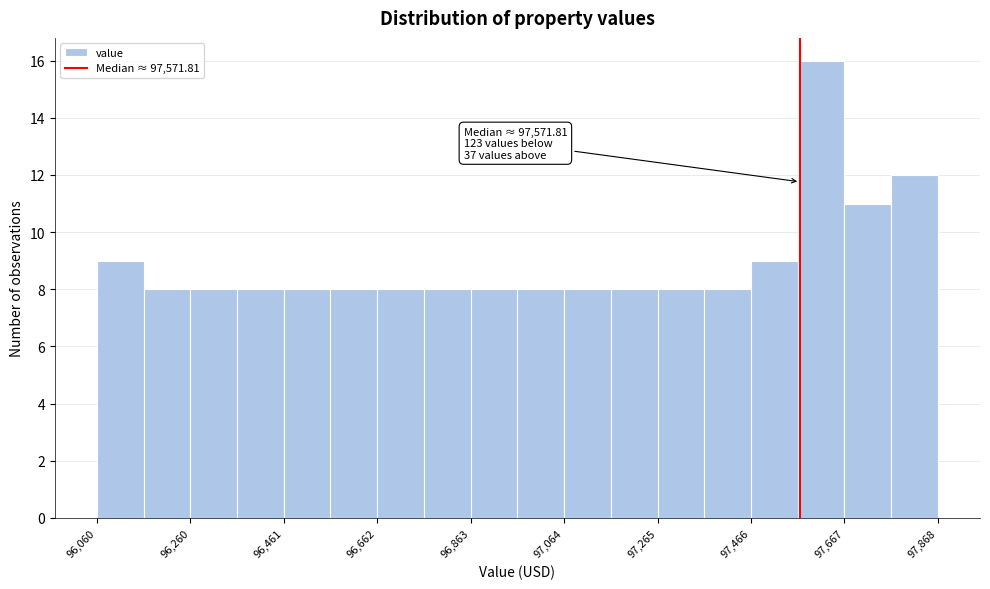

Around what value on the x-axis is the tallest bar? Give the approximate position of its centre, as read against the axis.

97600